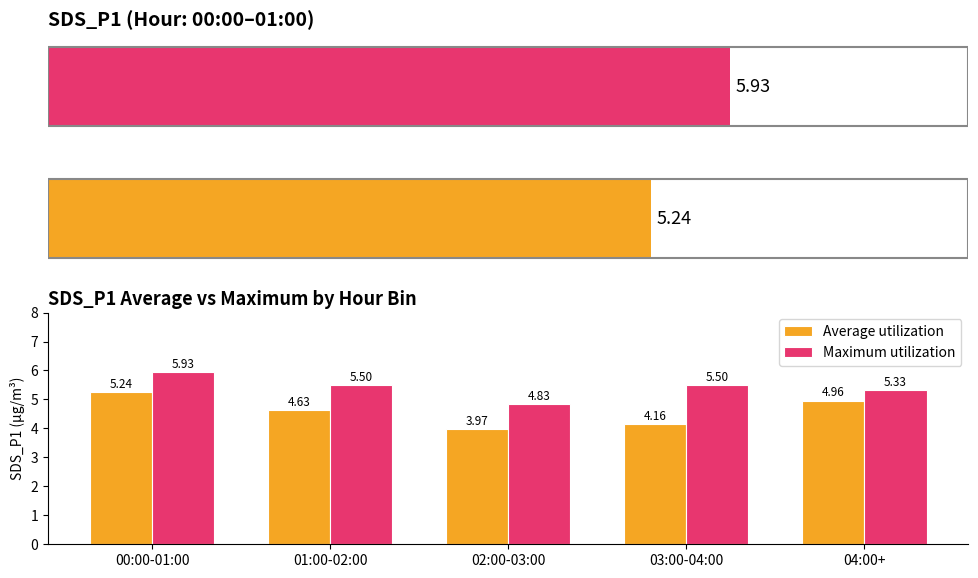

Read the Maximum utilization value at 04:00+.

5.3